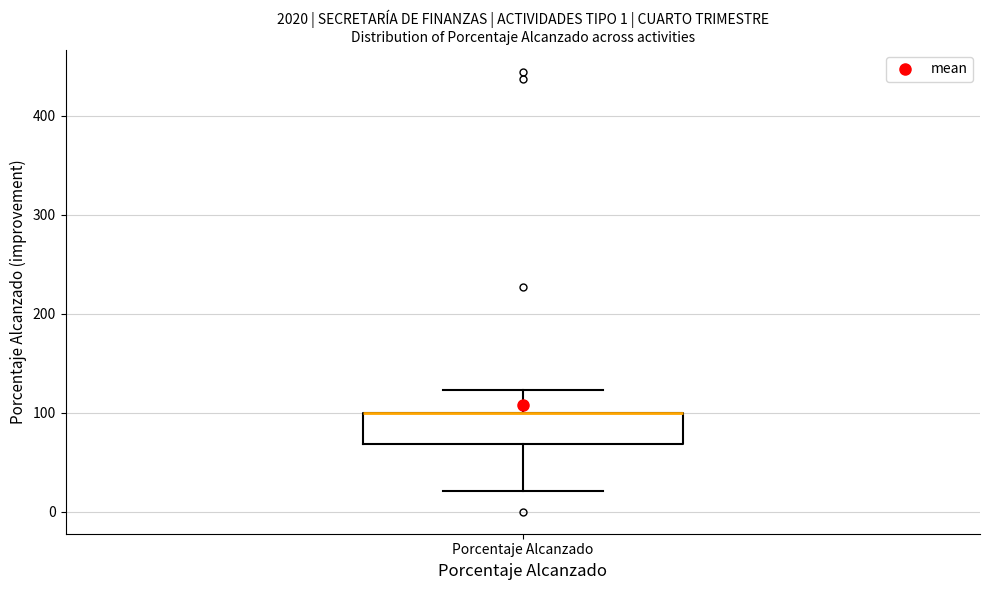

Read this box plot against the y-axis: the position of the median line, the range covered by the box, and the ends of both whiskers. The values are not printed on the chart, so give them approximately, as read against the axis.

median 100 (drawn on the box's upper edge), box 70 to 100, whiskers 20 to 120